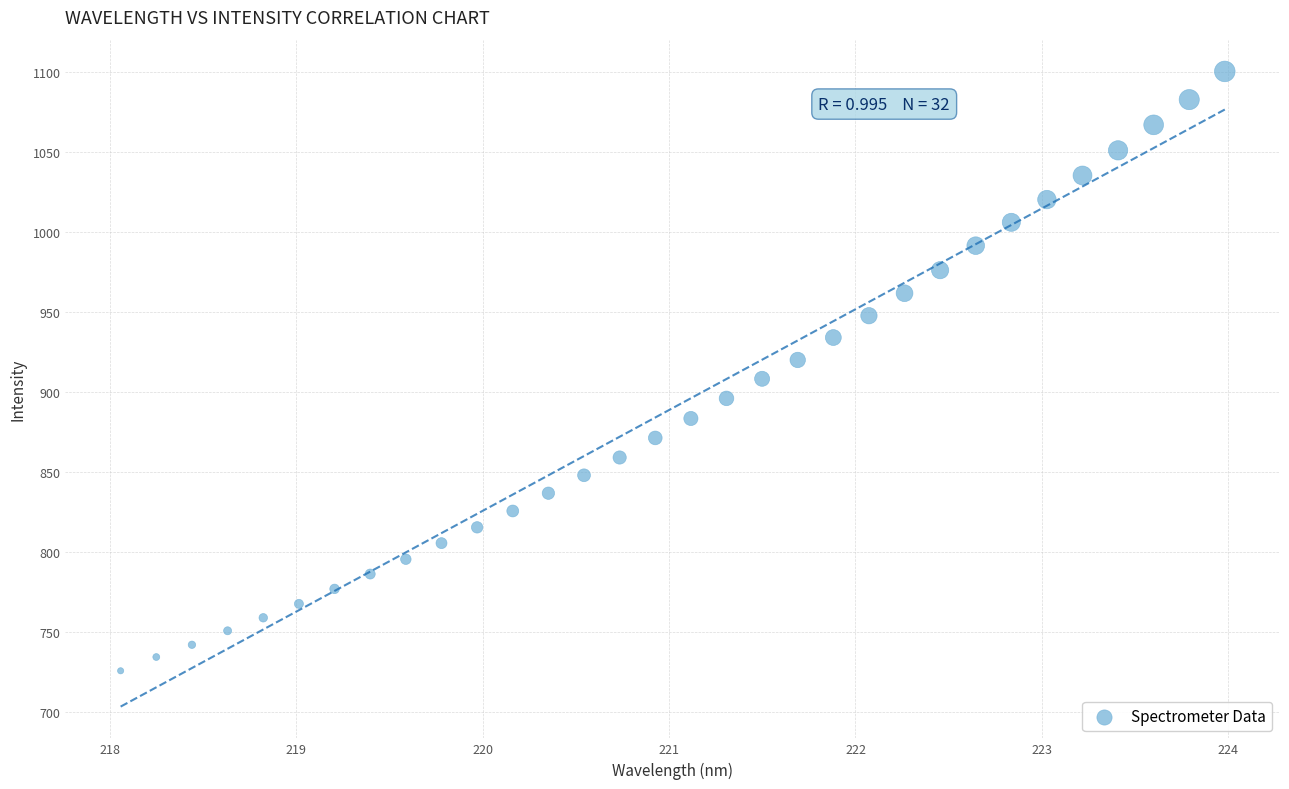

What is the range of X values (max minus min)?

5.9